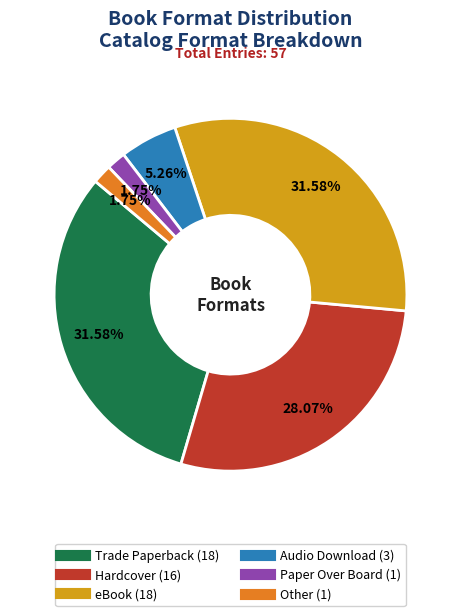

Does Paper Over Board represent more than half of the total?

No